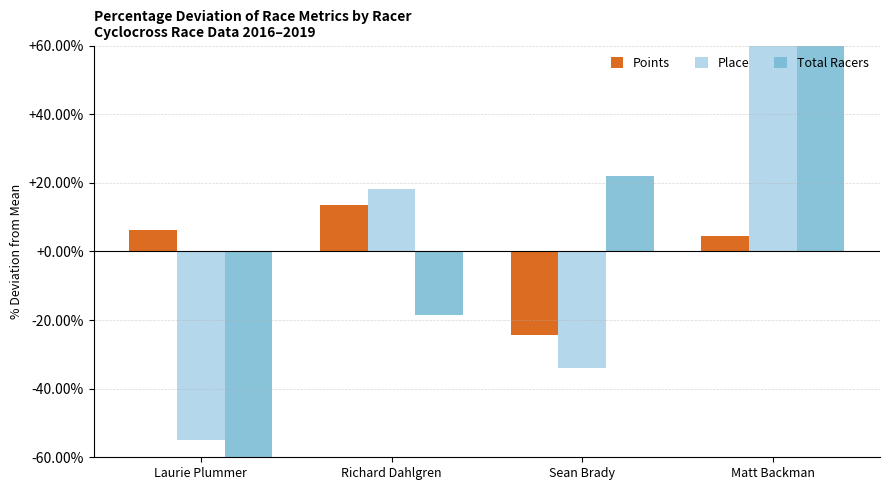

At which category is the sum across all series the highest?

Matt Backman